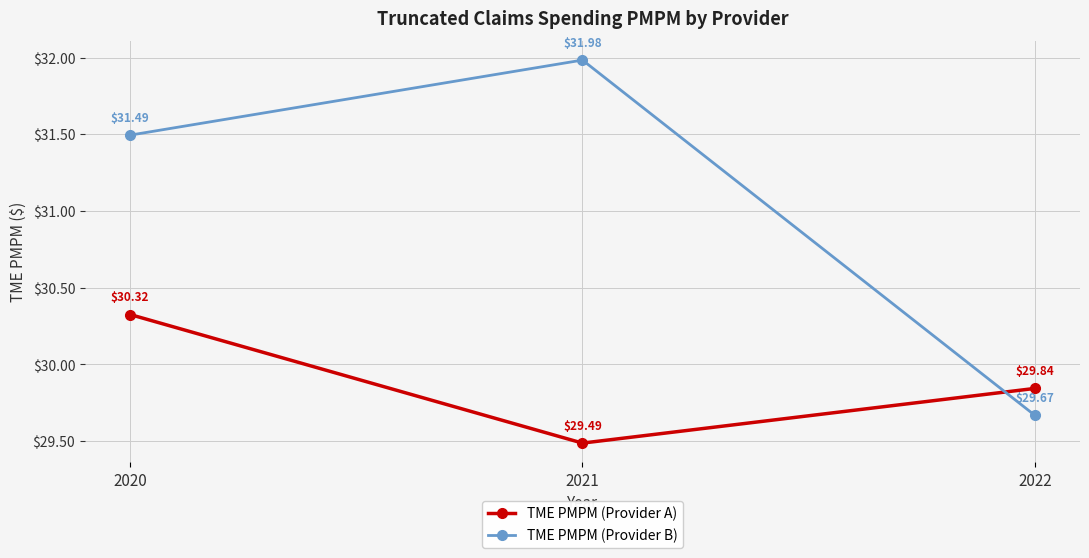

What are all the series names shown in the legend?

TME PMPM (Provider A), TME PMPM (Provider B)